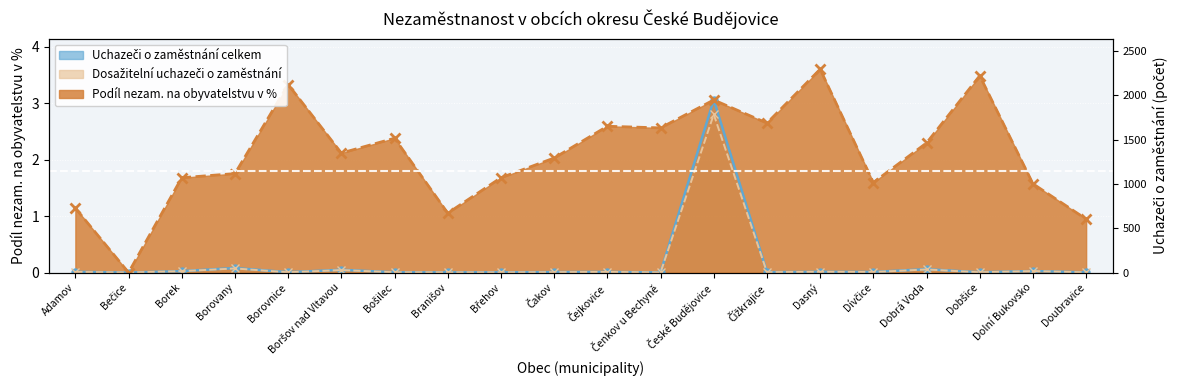

Between Borovnice and Dasný, which series saw the biggest shift?

Podíl nezam. na obyvatelstvu v %